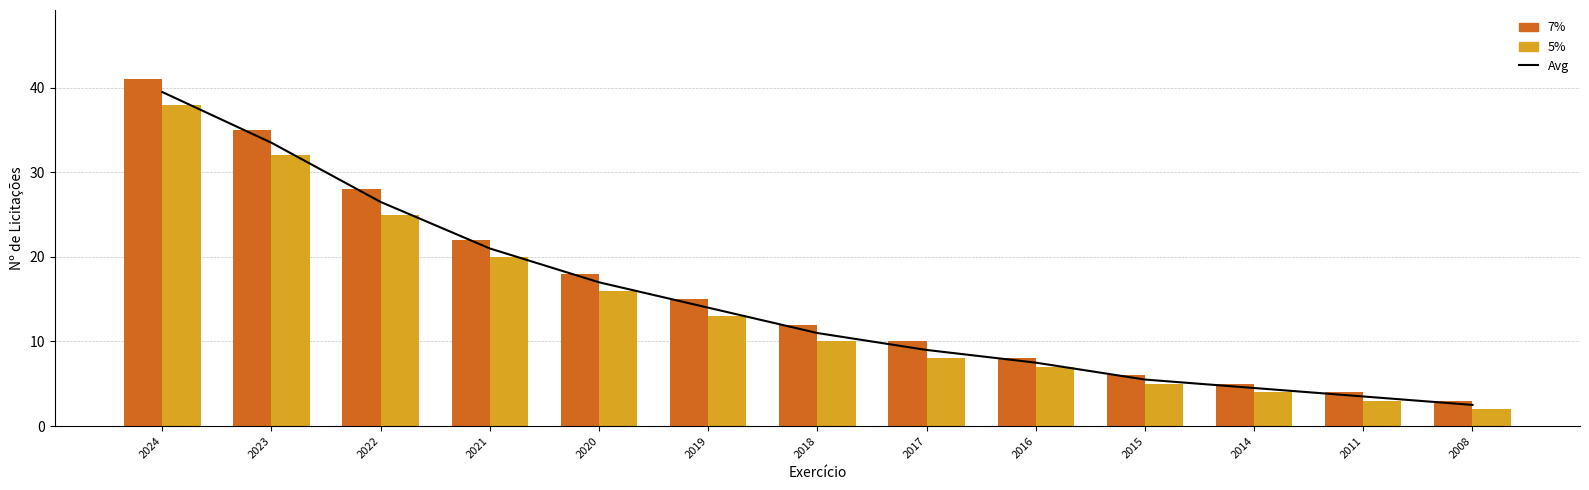

Between 2011 and 2008, which series saw the biggest shift?

Avg